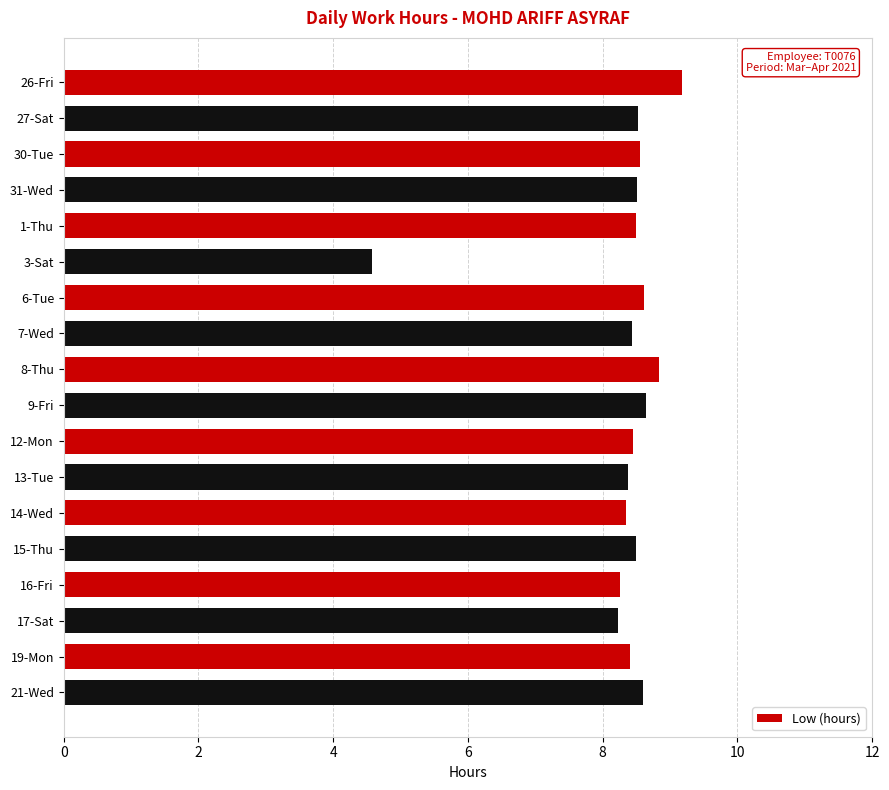

The value at 1-Thu is 8.5. True or false?

True